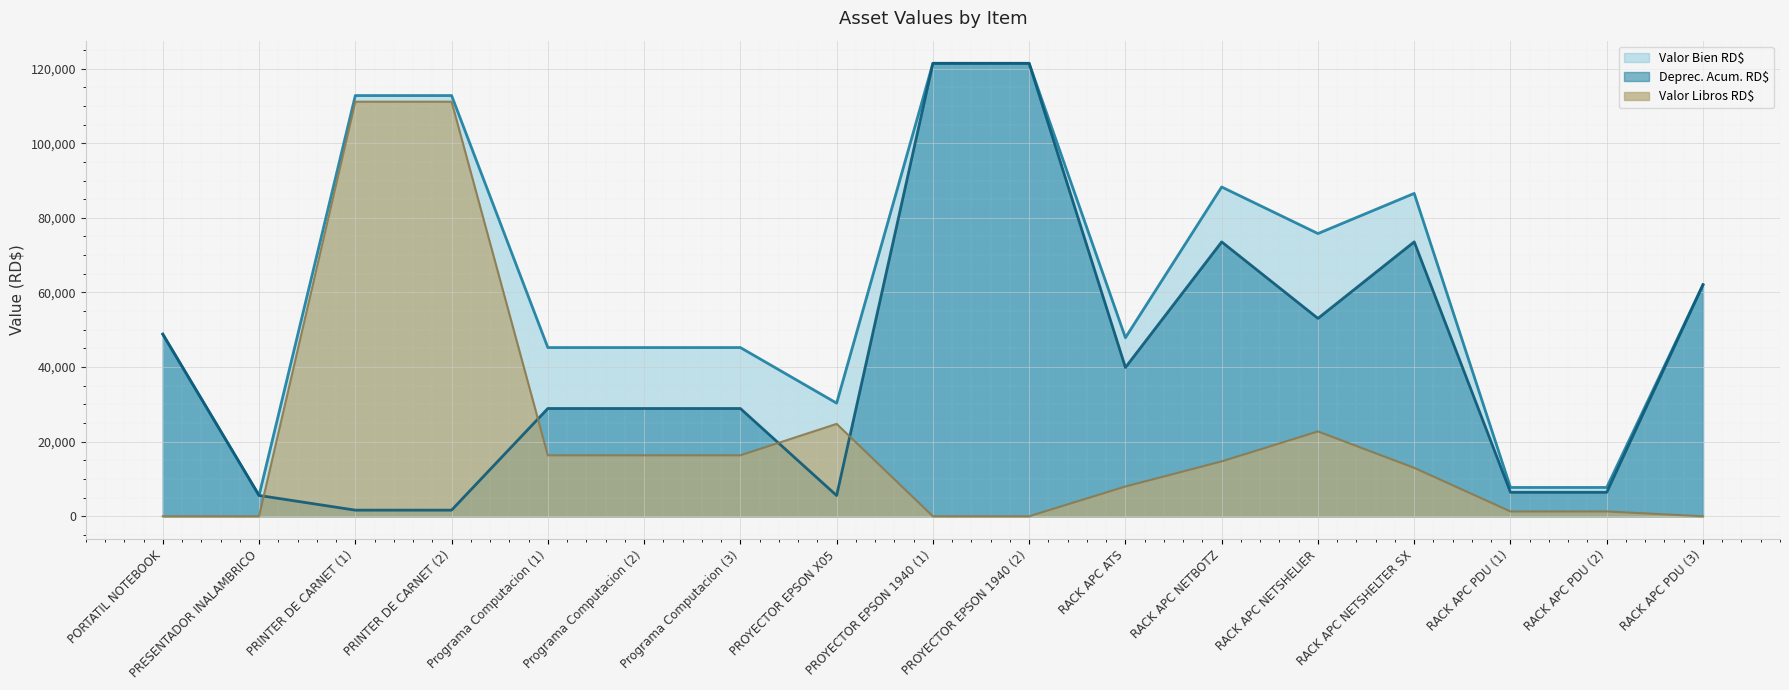

Rank the series by their average value, from highest to lowest.

Valor Bien RD$, Deprec. Acum. RD$, Valor Libros RD$